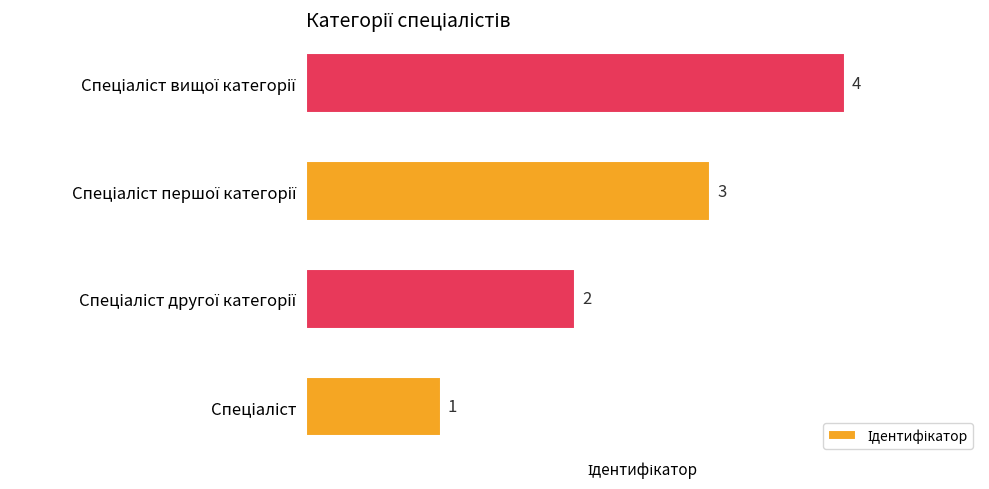

How many values are between 2 and 4?

3